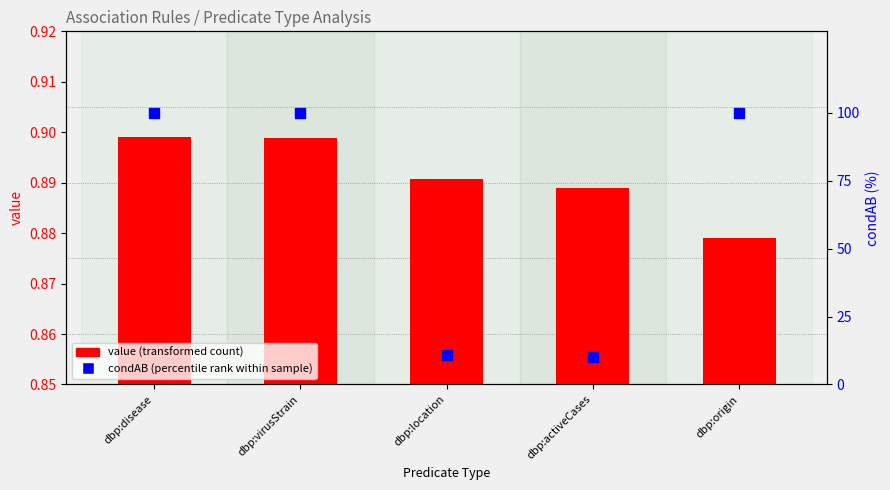

What is the total value across all series at dbp:activeCases?

10.9